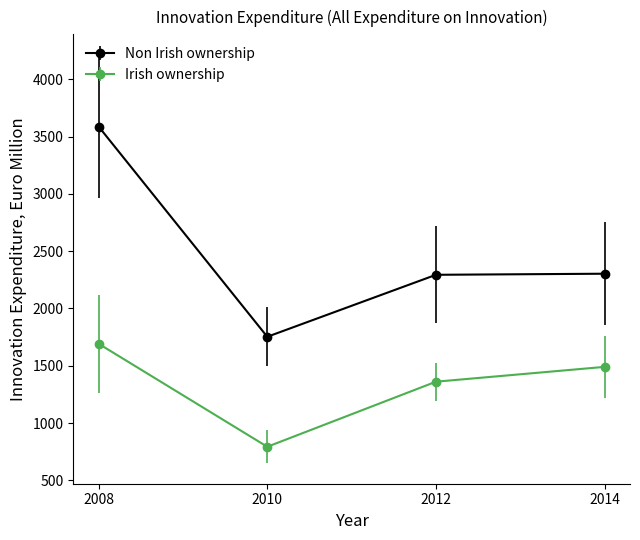

Which category has the highest value in the Non Irish ownership series?

2008